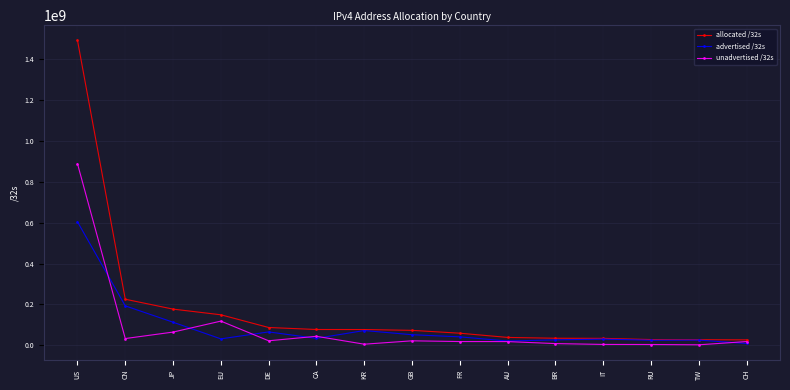

How many series are shown in this chart?

3